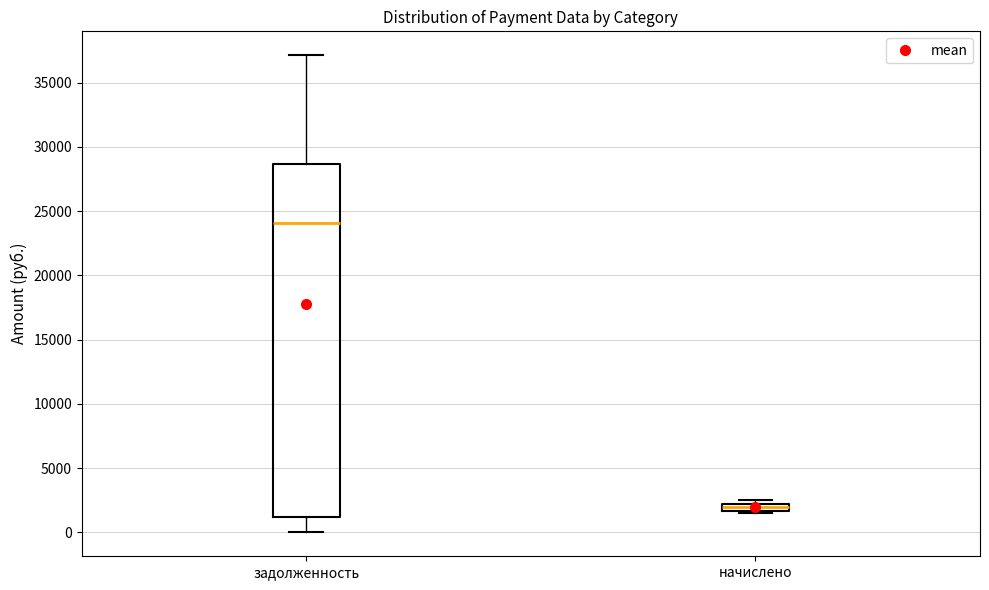

Which box's median line is the highest?

задолженность